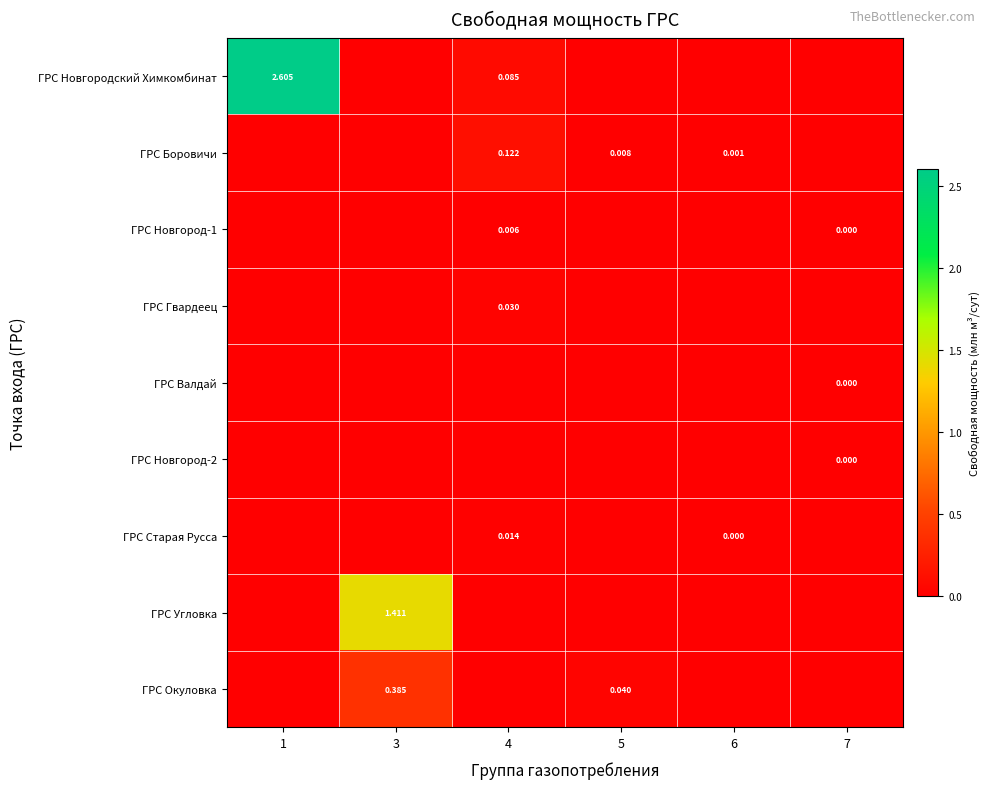

How many data points does each series have?

6